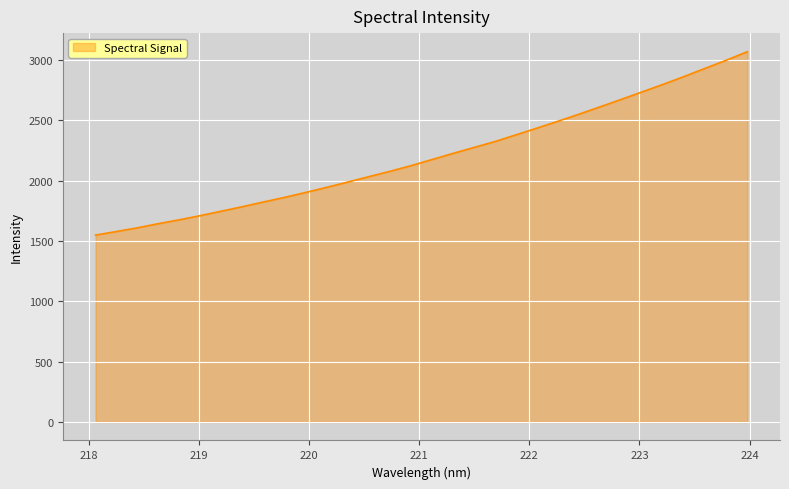

What is the difference between the maximum and minimum values?

1521.5